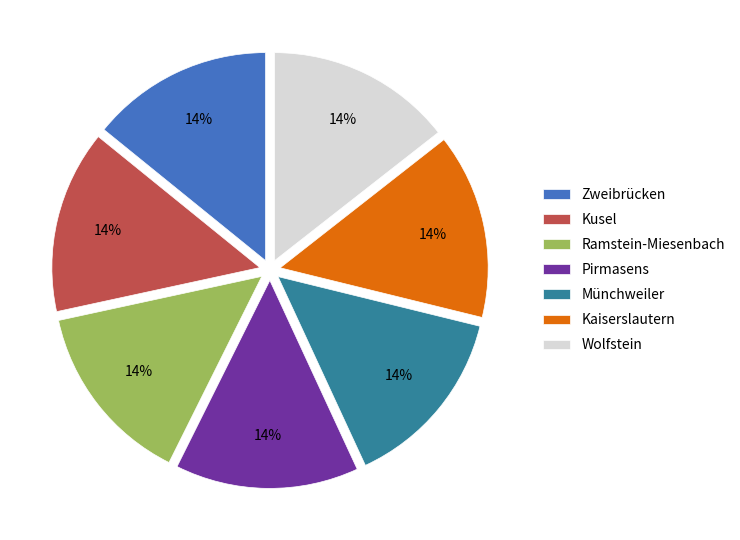

Is Ramstein-Miesenbach the majority of the pie?

No